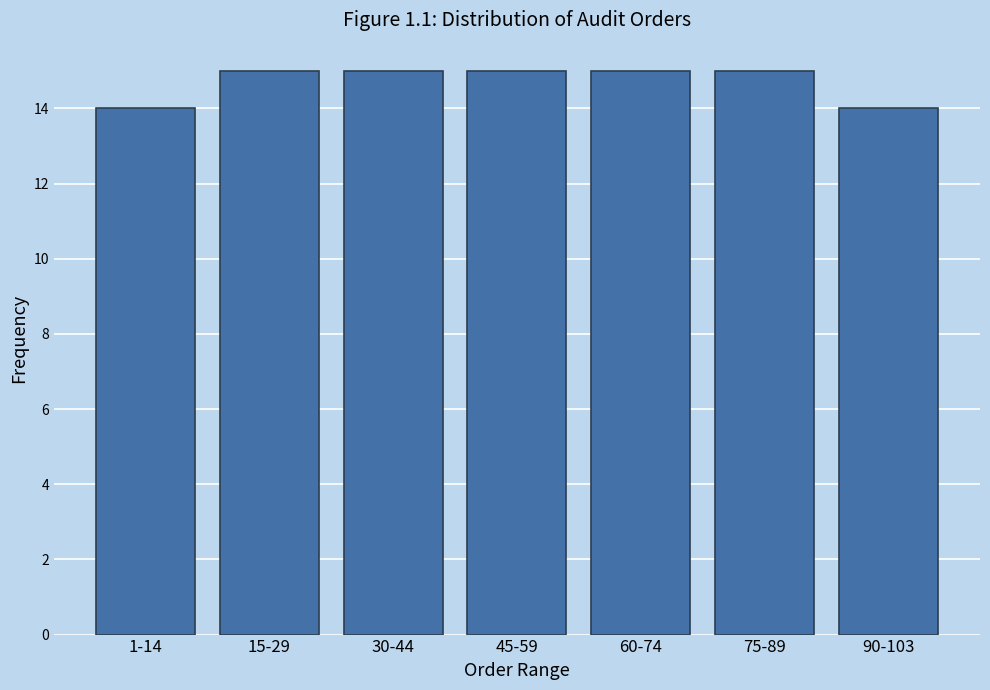

Reading left to right, extract all data points from this chart.

14	15	15	15	15	15	14